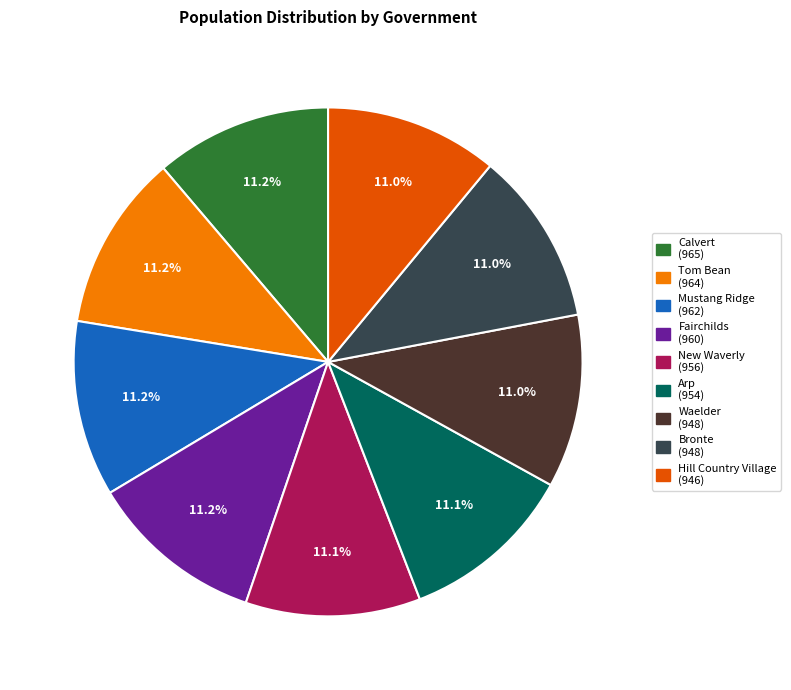

Approximately how many times larger is the value at Tom Bean (964) compared to Arp (954)?

1.0